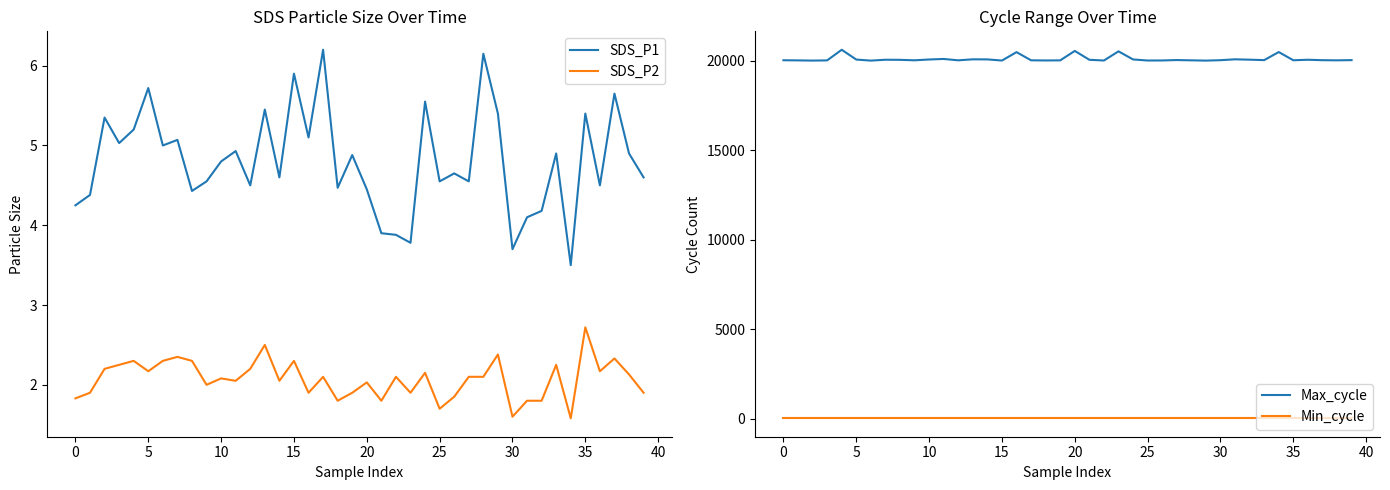

True or false: SDS_P1 and SDS_P2 intersect in this chart.

False